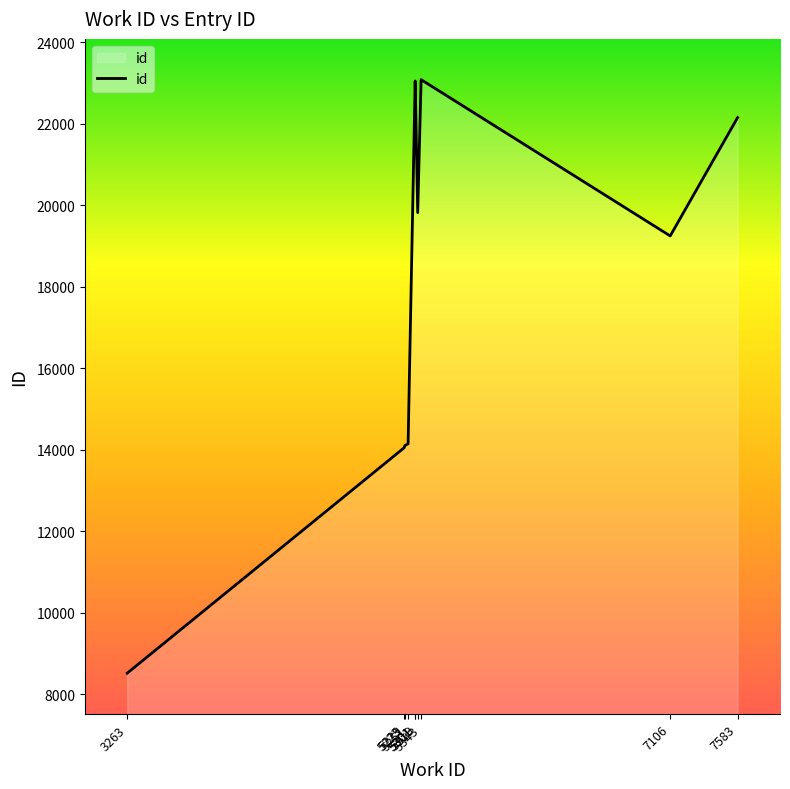

What is the difference between the maximum and minimum values?

14564